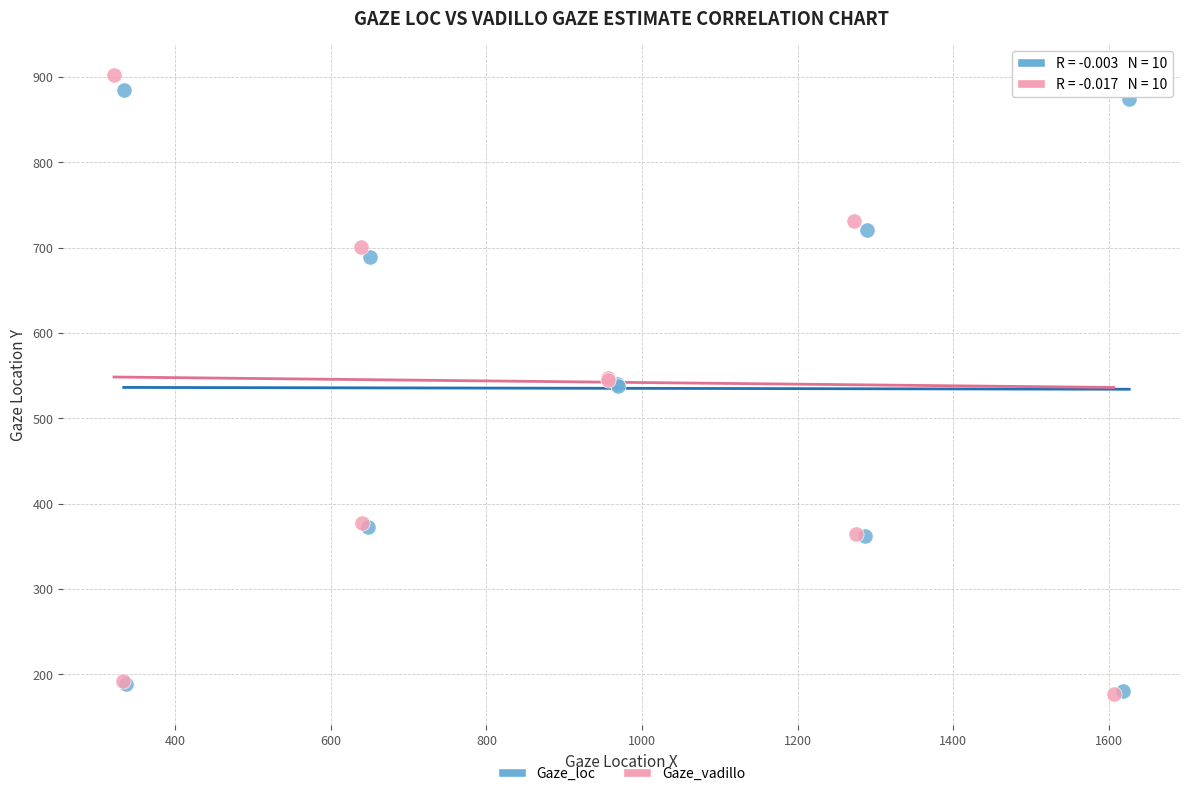

Which series has the widest spread of Y values?

Gaze_vadillo